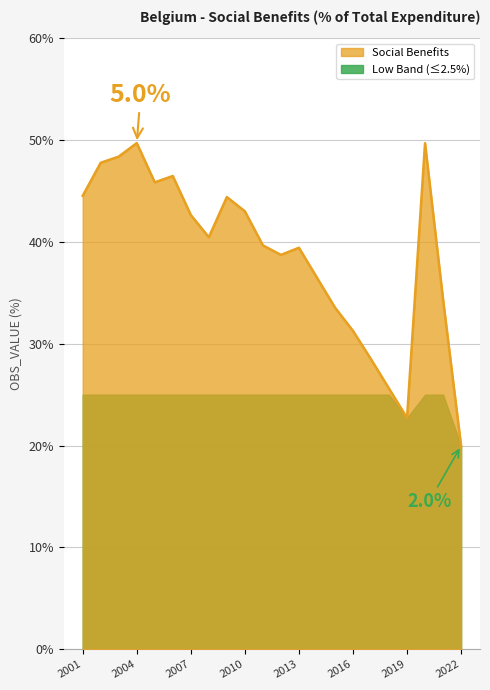

How many data points does each series have?

22